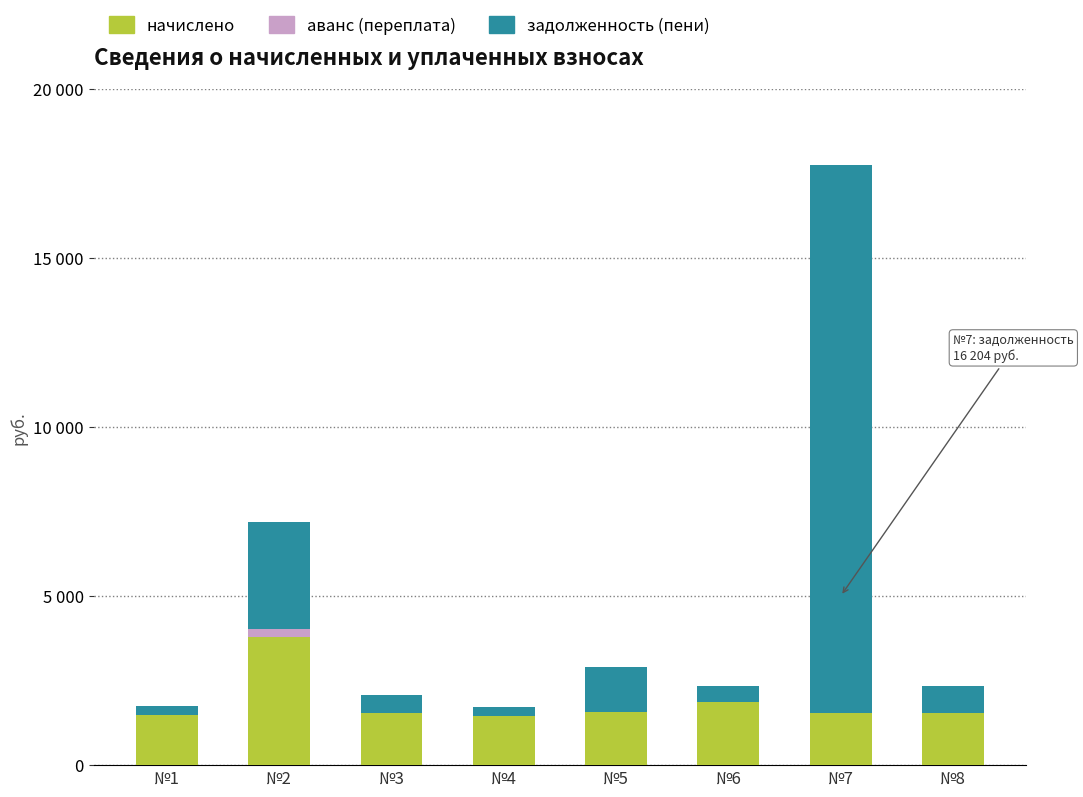

Does the chart contain stacked bars?

Yes